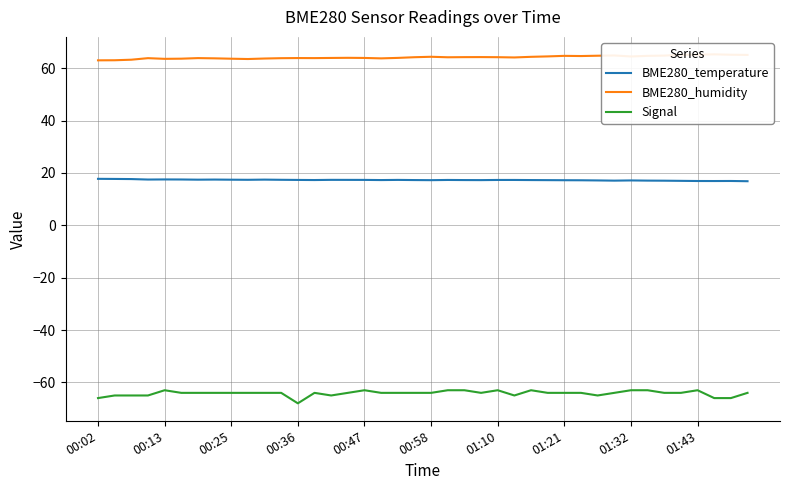

List the series in order of their peak value, lowest first.

Signal, BME280_temperature, BME280_humidity